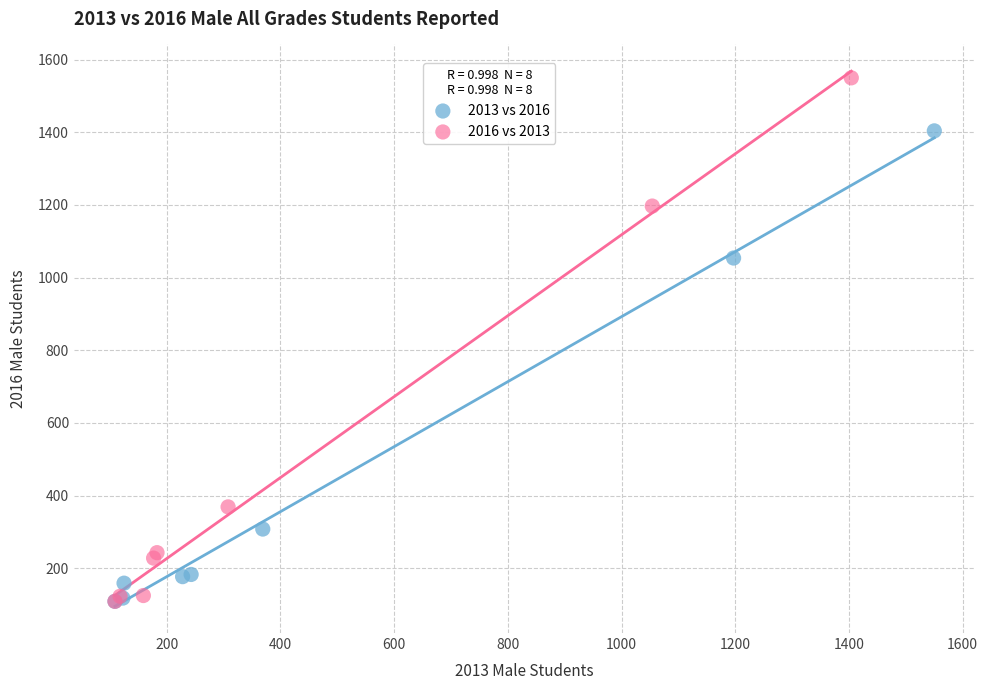

Which series contains the highest Y value?

2016 vs 2013